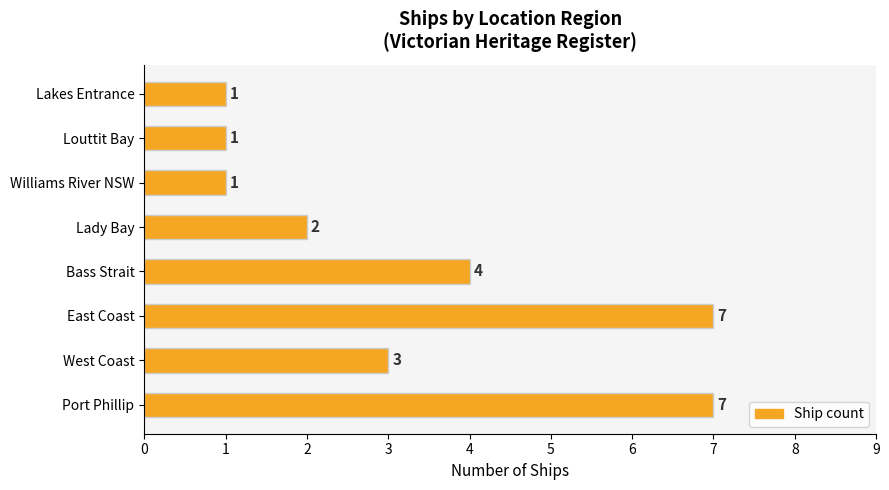

What is the smallest value displayed?

1